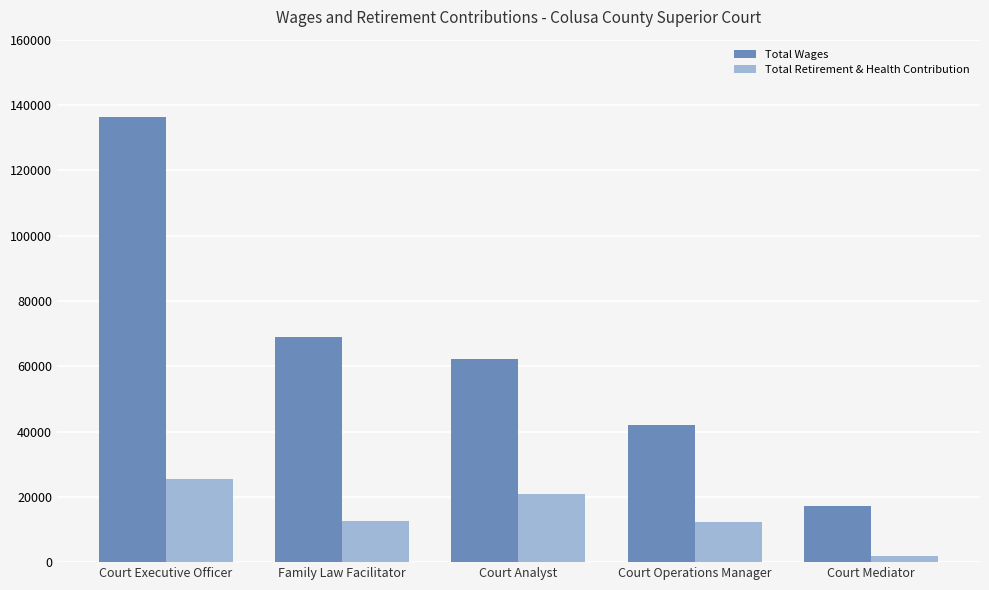

Which series has the largest range (max minus min)?

Total Wages